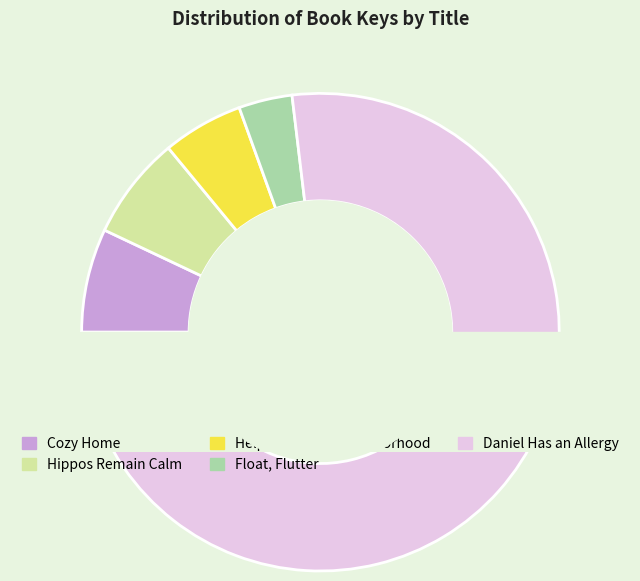

To the nearest percent, what is the difference between the largest and smallest slice percentages?

73%